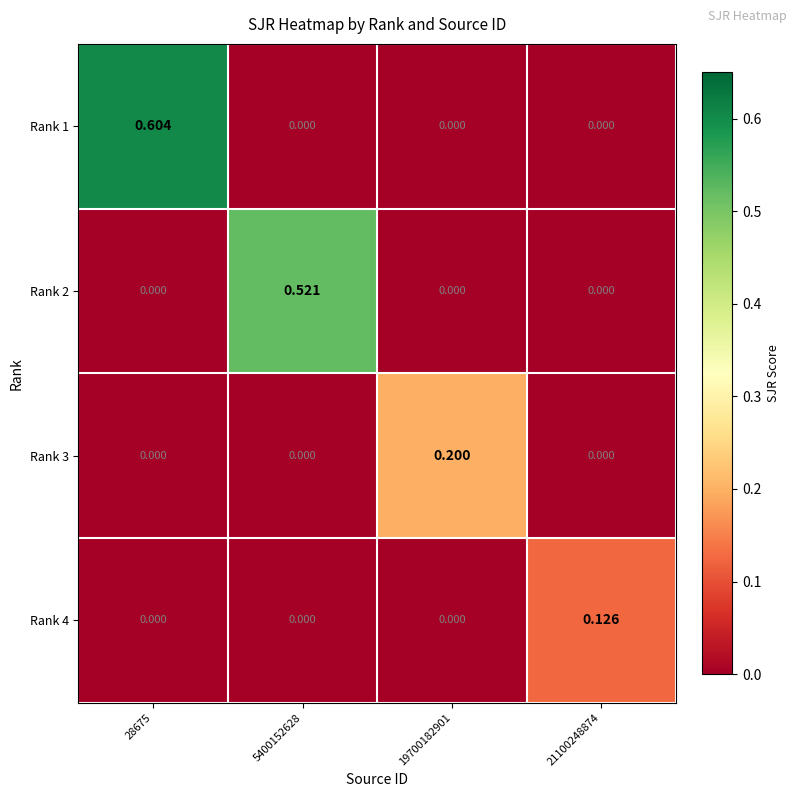

Is the value of Rank 1 at 28675 greater than the value of Rank 2 at 28675?

Yes